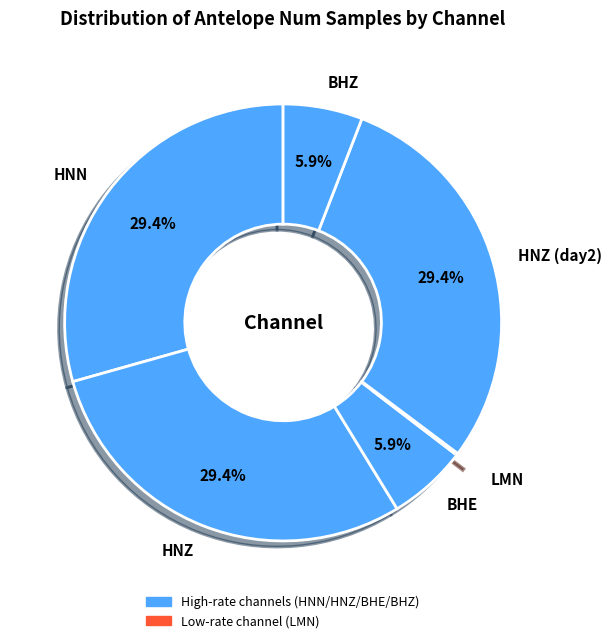

Does HNN account for over 50% of the chart?

No